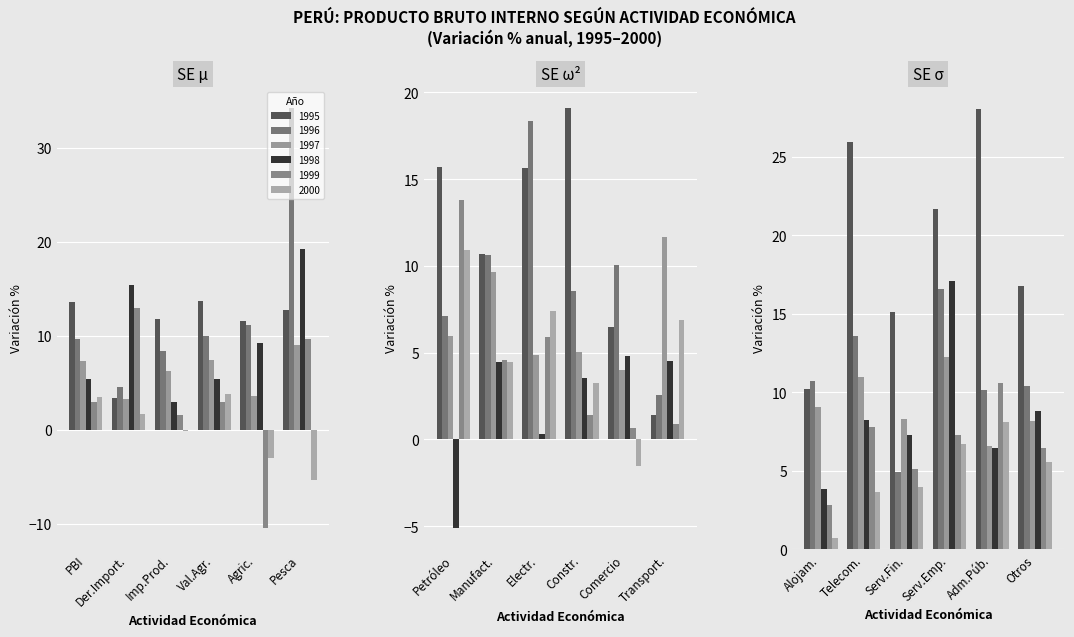

The 1997 series shows 4.9 at 8. True or false?

True